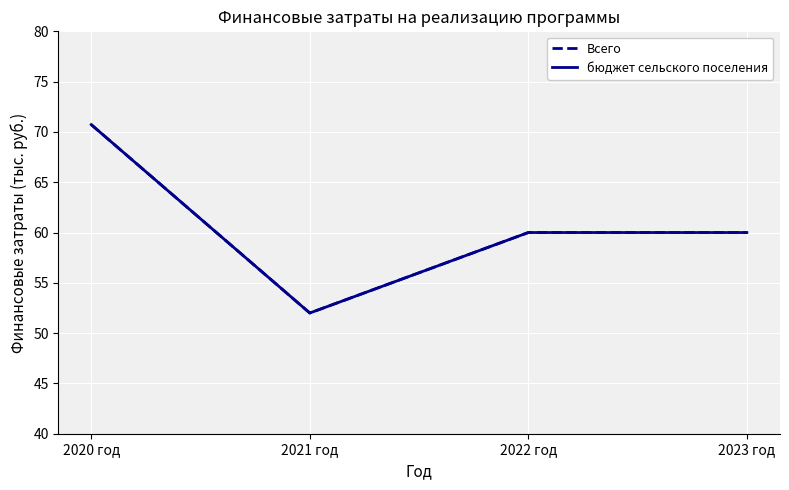

Is this an area chart (filled region under the line)?

No